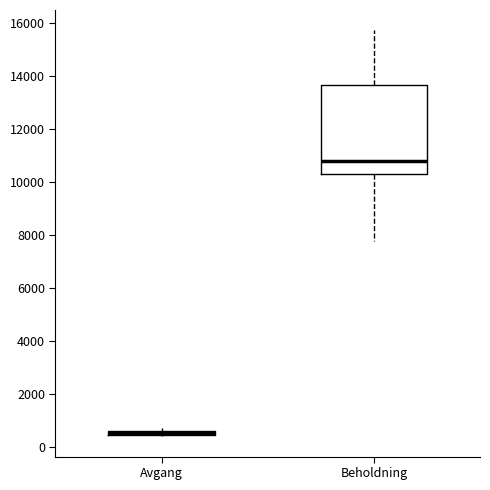

Where is the upper edge of the box for Beholdning on the y-axis? The values are not printed on the chart, so give them approximately, as read against the axis.

13600